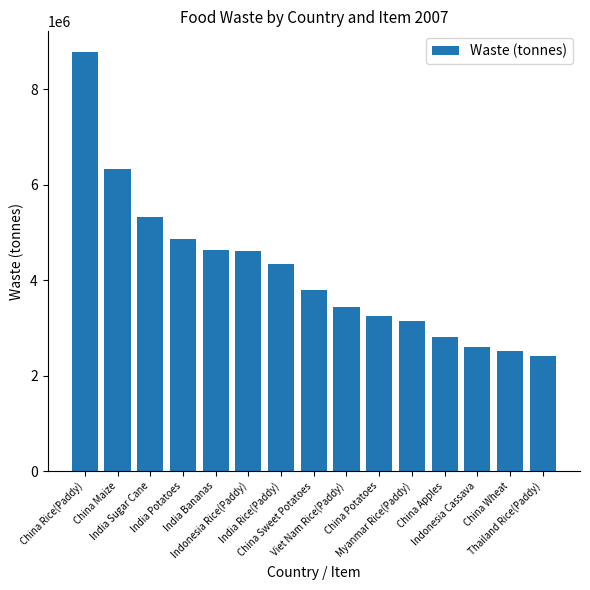

Count the number of categories in the chart.

15